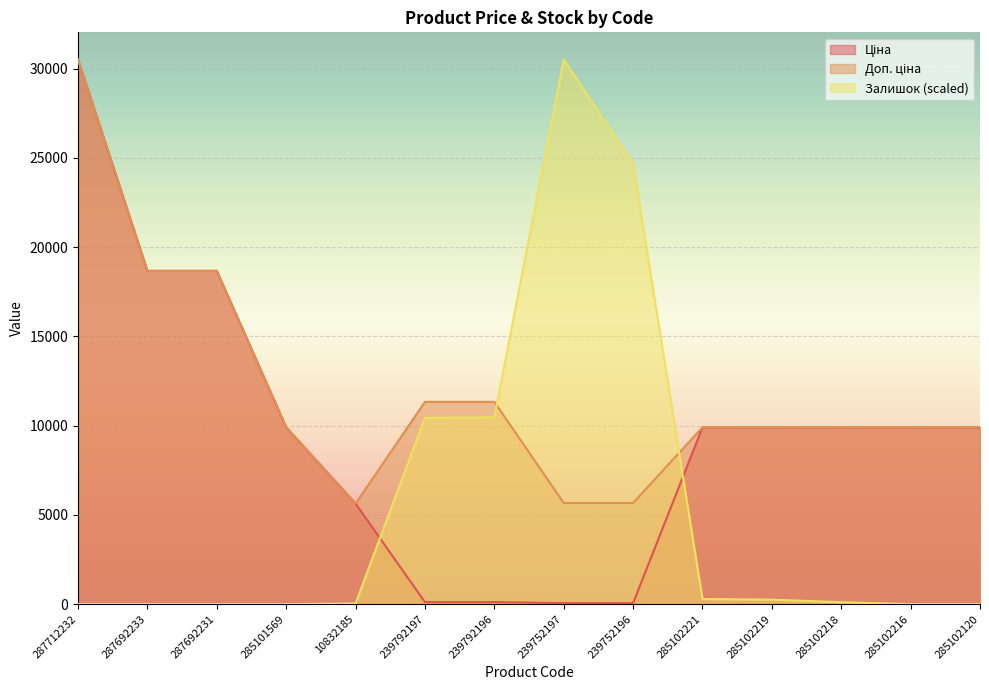

What is the difference between the maximum and minimum values in the Залишок series?

30512.4